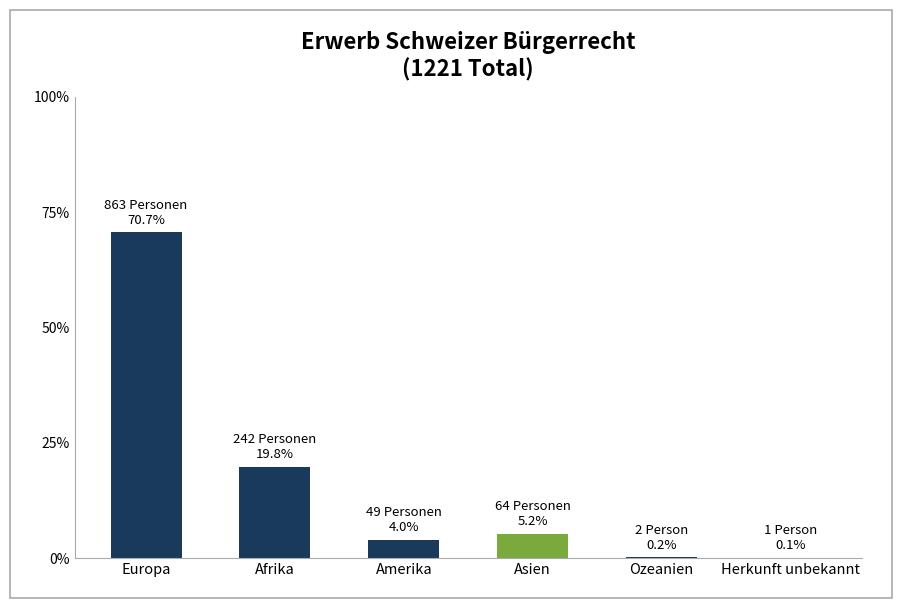

True or false: the data shows 28.8 at Afrika.

False